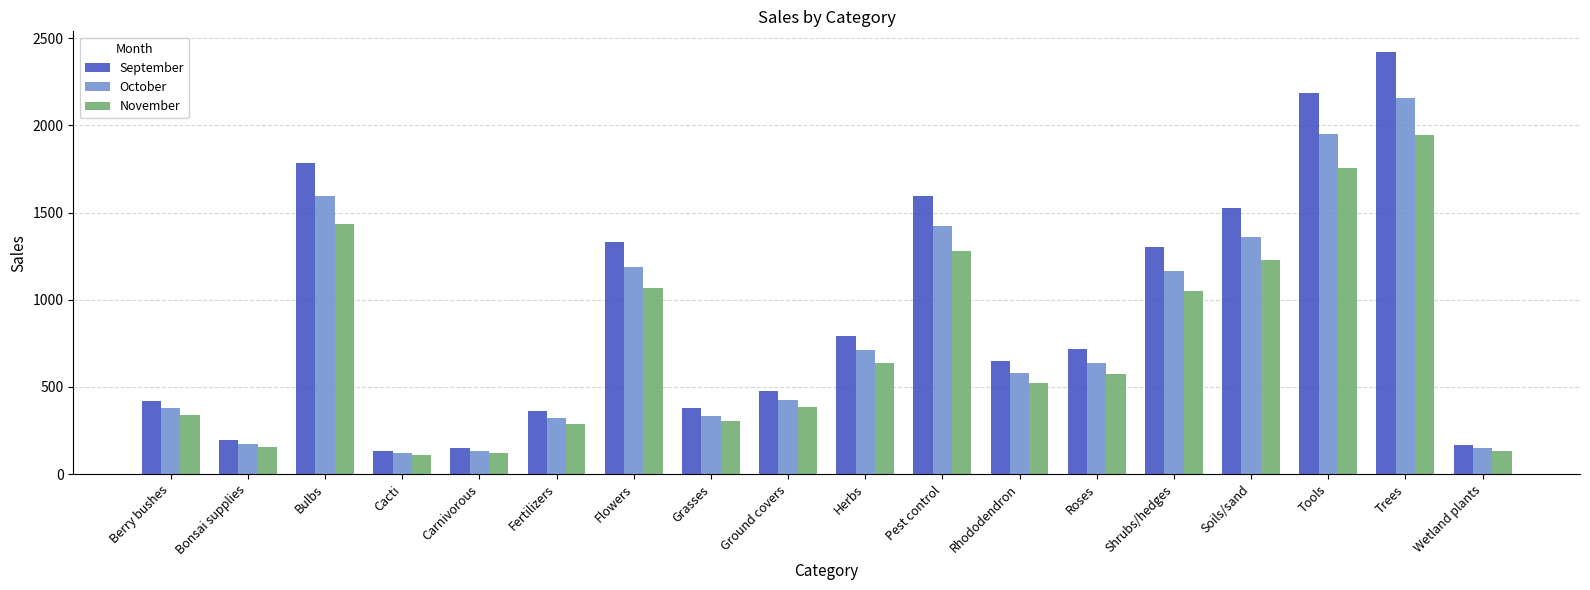

Where does the October series first go above 639?

Bulbs